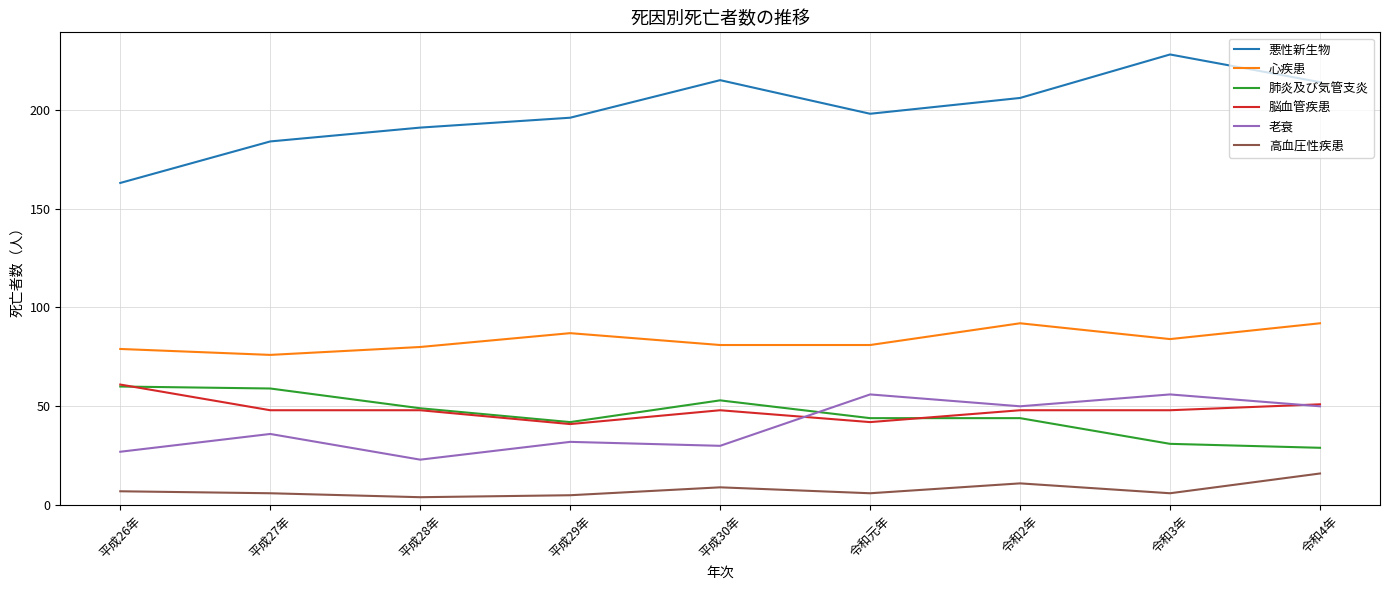

At which label is 老衰 closest to 39?

平成27年